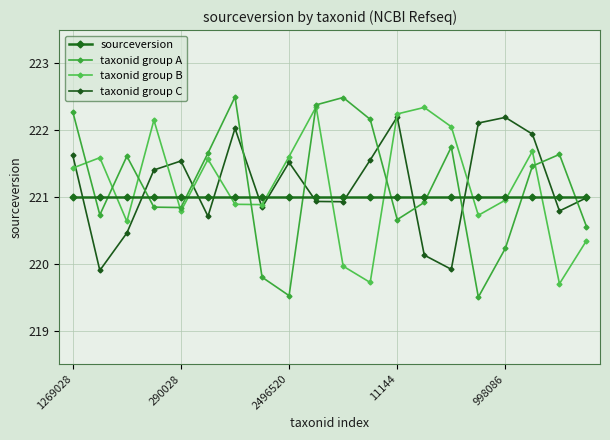

Where does the taxonid group C series first go above 221?

1269028